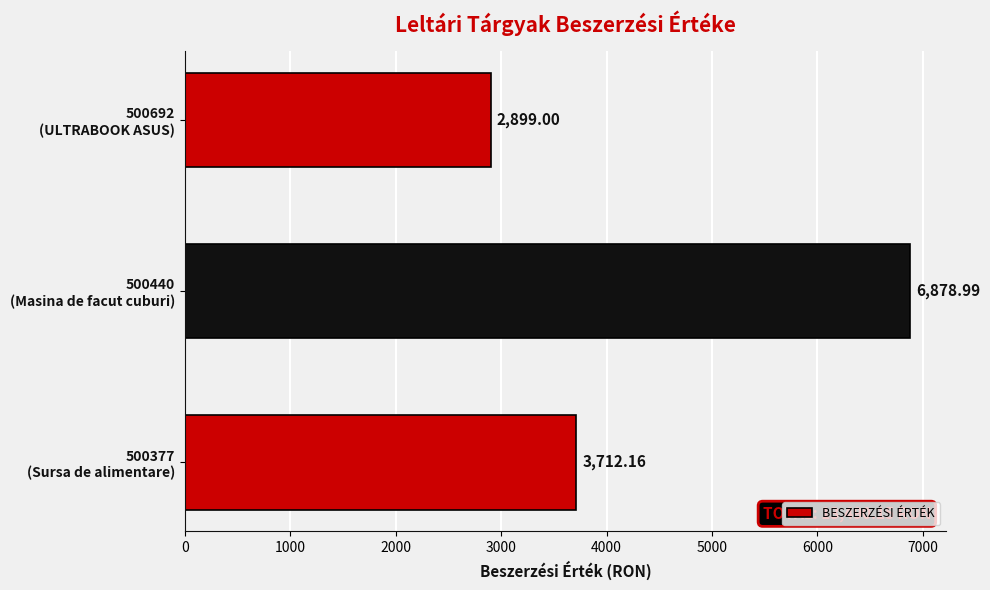

Are the bars horizontal?

Yes